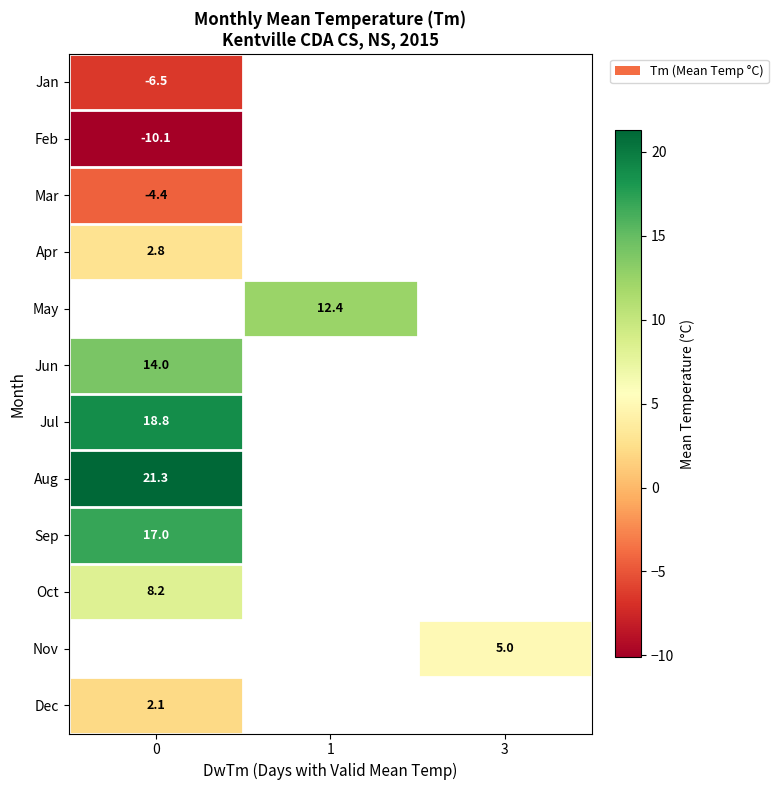

The value of May at 1 is 5.3. True or false?

False